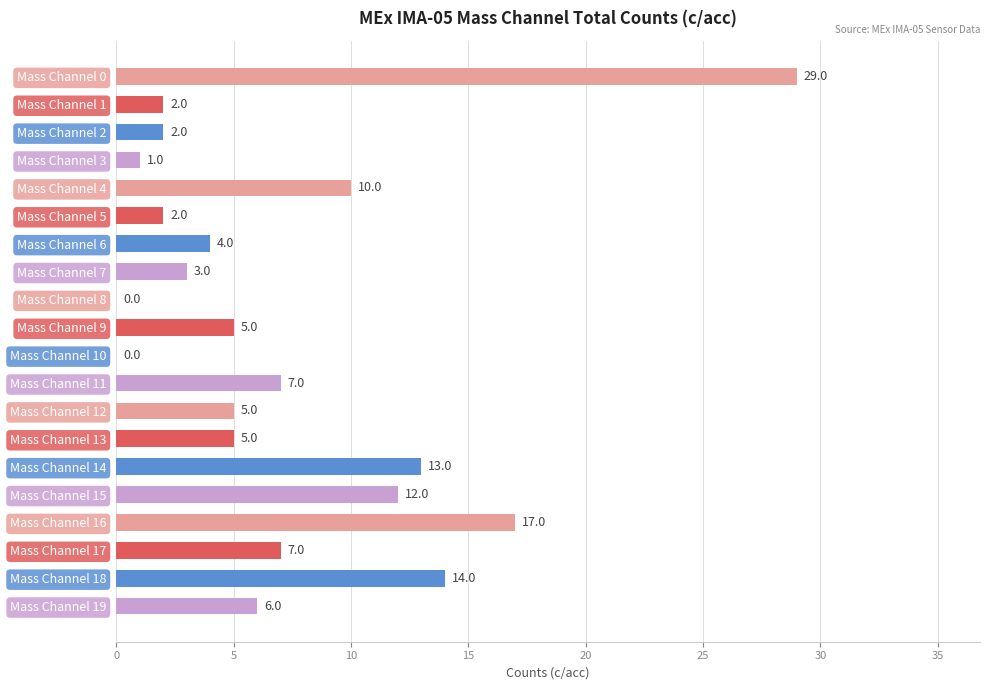

Reading top to bottom, list all the values displayed in this chart.

Mass Channel 0=29	Mass Channel 1=2	Mass Channel 2=2	Mass Channel 3=1	Mass Channel 4=10	Mass Channel 5=2	Mass Channel 6=4	Mass Channel 7=3	Mass Channel 8=0	Mass Channel 9=5	Mass Channel 10=0	Mass Channel 11=7	Mass Channel 12=5	Mass Channel 13=5	Mass Channel 14=13	Mass Channel 15=12	Mass Channel 16=17	Mass Channel 17=7	Mass Channel 18=14	Mass Channel 19=6